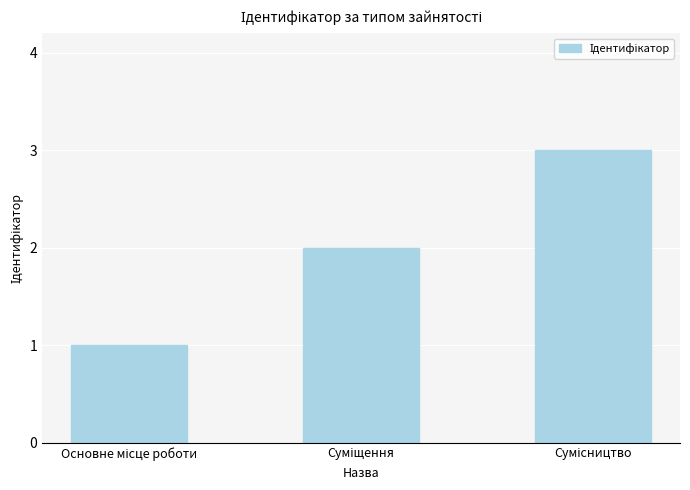

What is the maximum value shown in the chart?

3